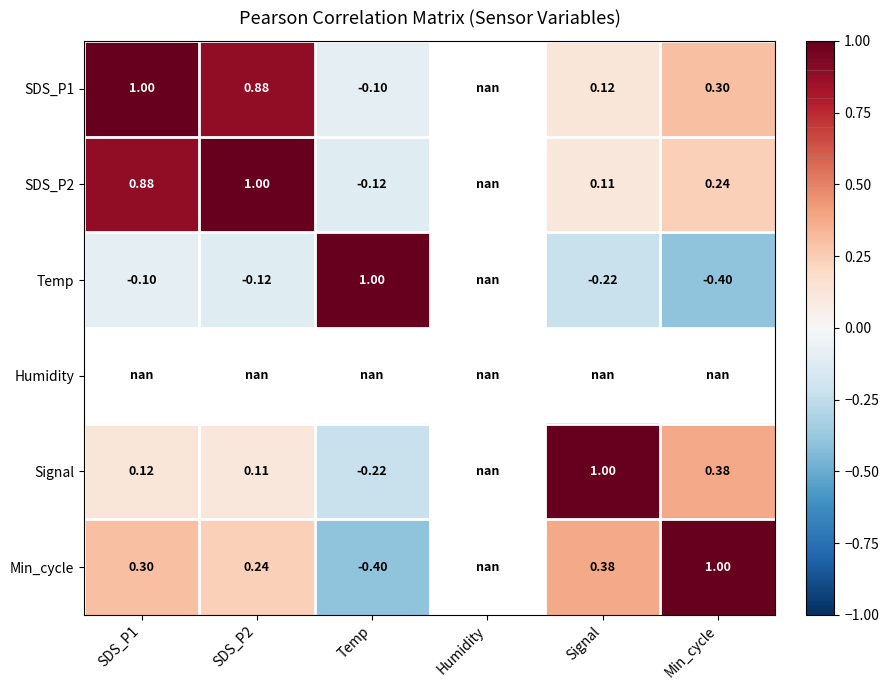

The SDS_P2 series shows -0.1 at Temp. True or false?

True